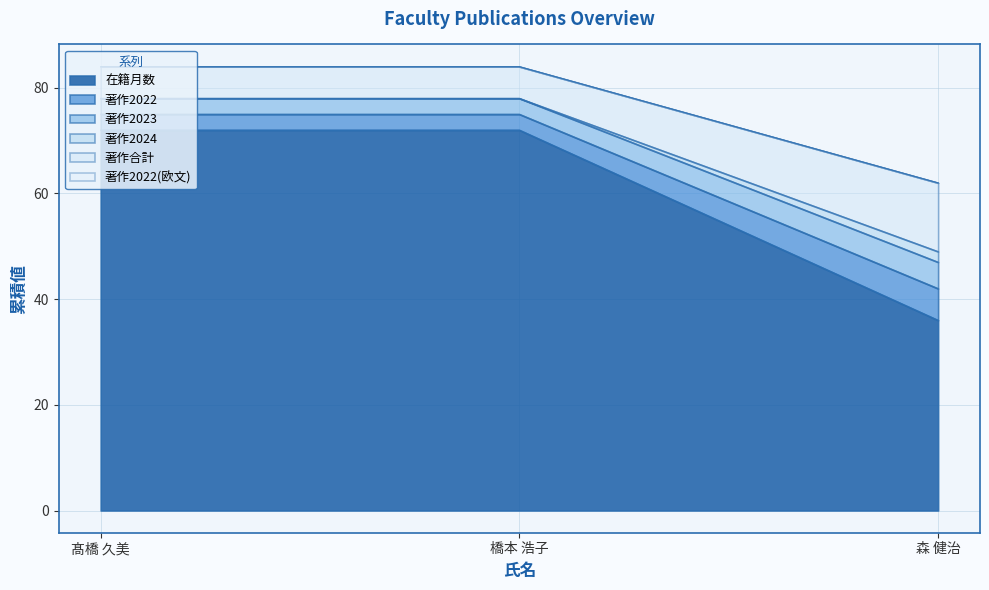

Which category has the lowest value in the 在籍月数 series?

森 健治